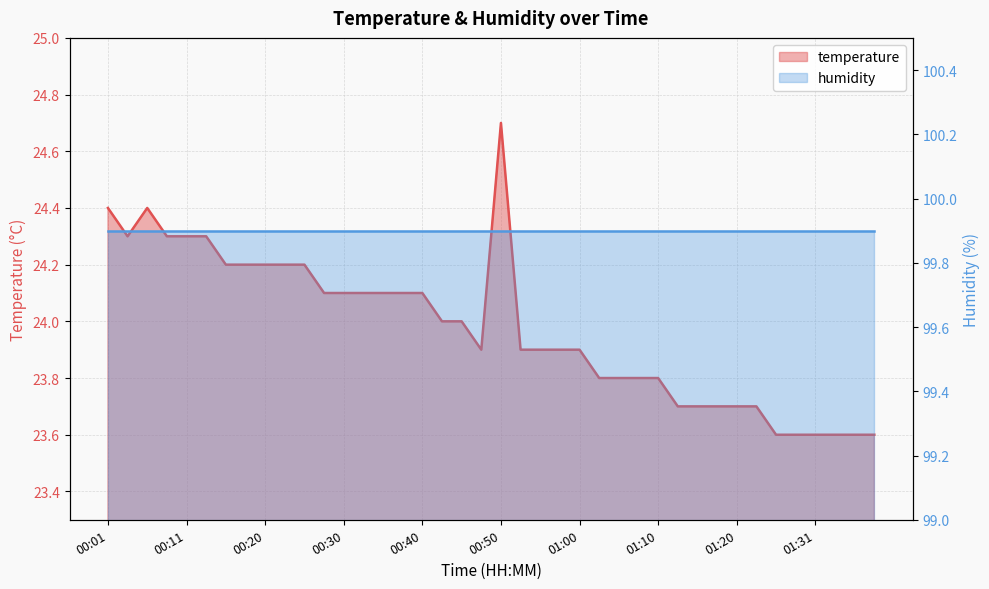

Where is the first local minimum?

00:03